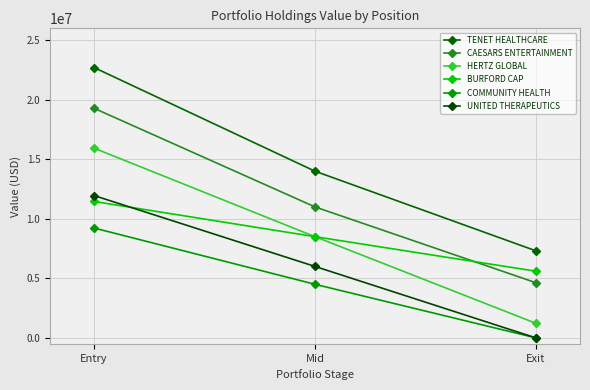

How many UNITED THERAPEUTICS values are between 0 and 11951459?

3